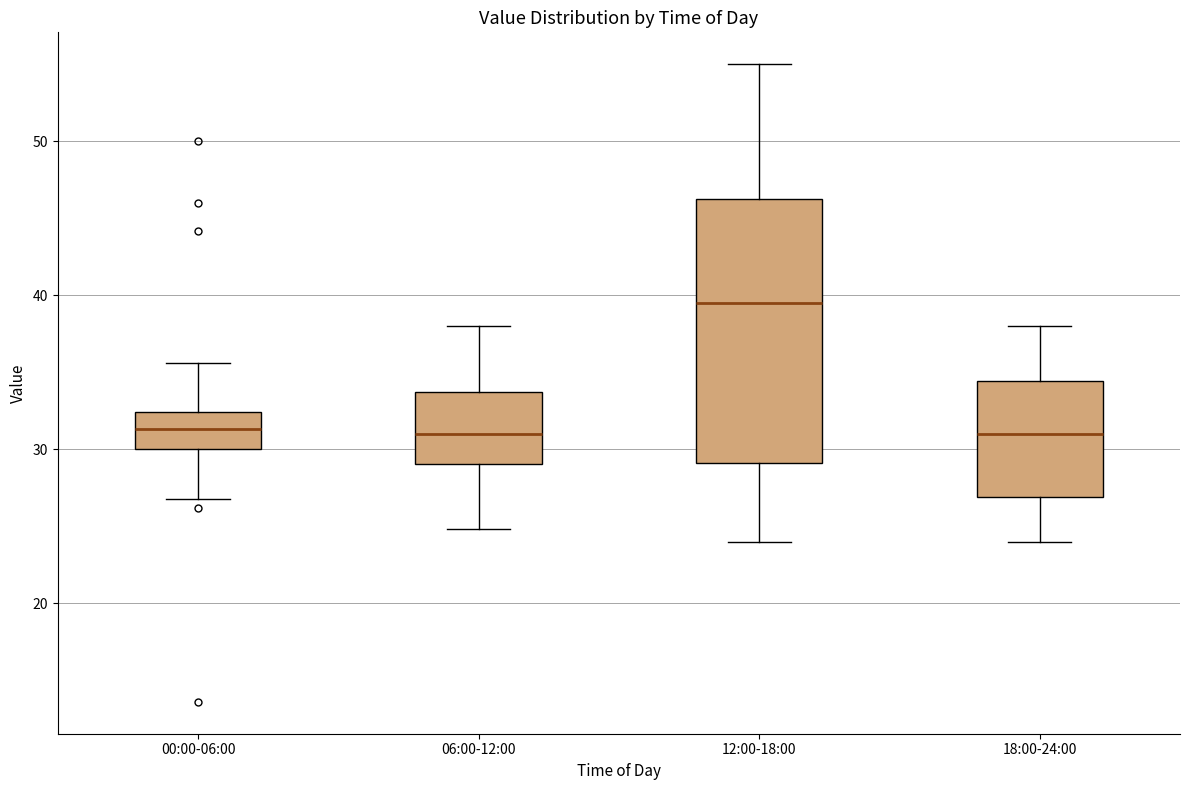

Reading left to right, read every box against the y-axis: the position of its median line, the range the box covers, and the ends of its whiskers. The values are not printed on the chart, so give them approximately, as read against the axis.

00:00-06:00: median 31, box 30 to 32, whiskers 27 to 36
06:00-12:00: median 31, box 29 to 34, whiskers 25 to 38
12:00-18:00: median 40, box 29 to 46, whiskers 24 to 55
18:00-24:00: median 31, box 27 to 34, whiskers 24 to 38